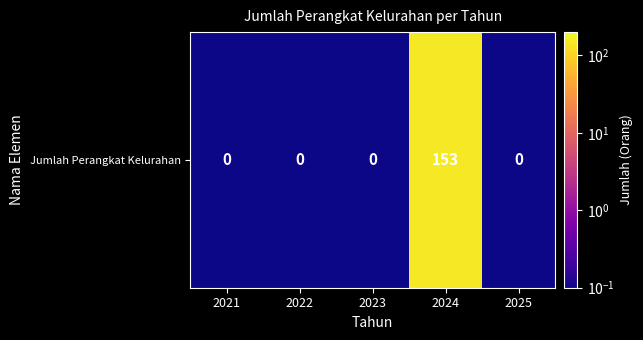

The value at 2022 is 0.1. True or false?

False